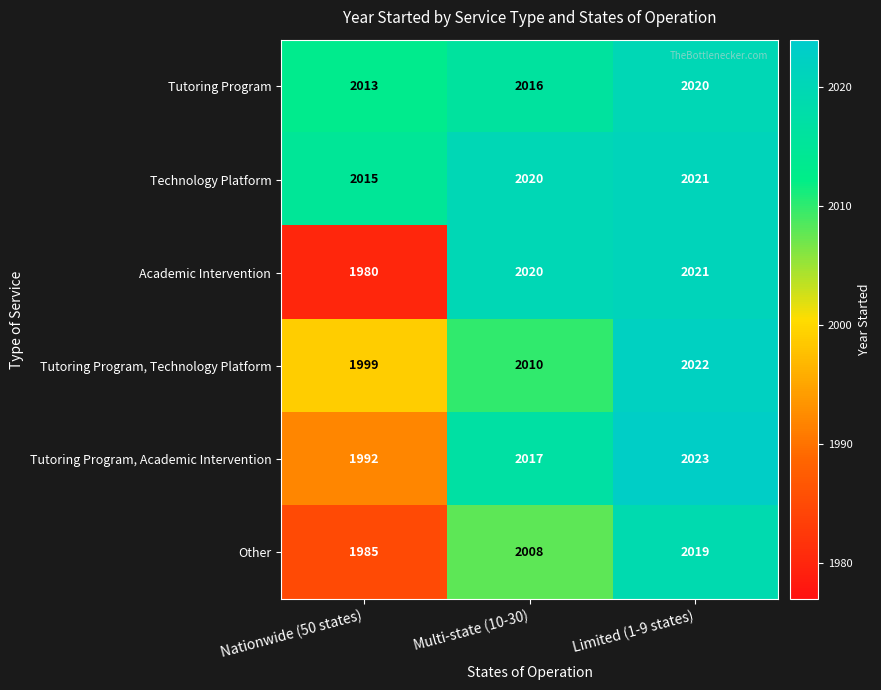

Which category has the lowest value across all series?

Nationwide (50 states)